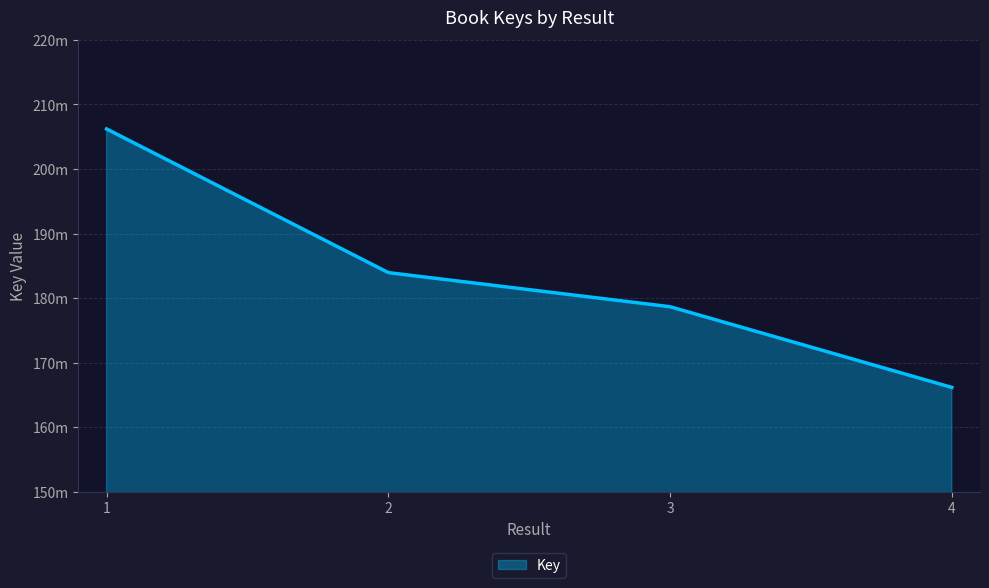

Which label corresponds to the largest value in the chart?

1